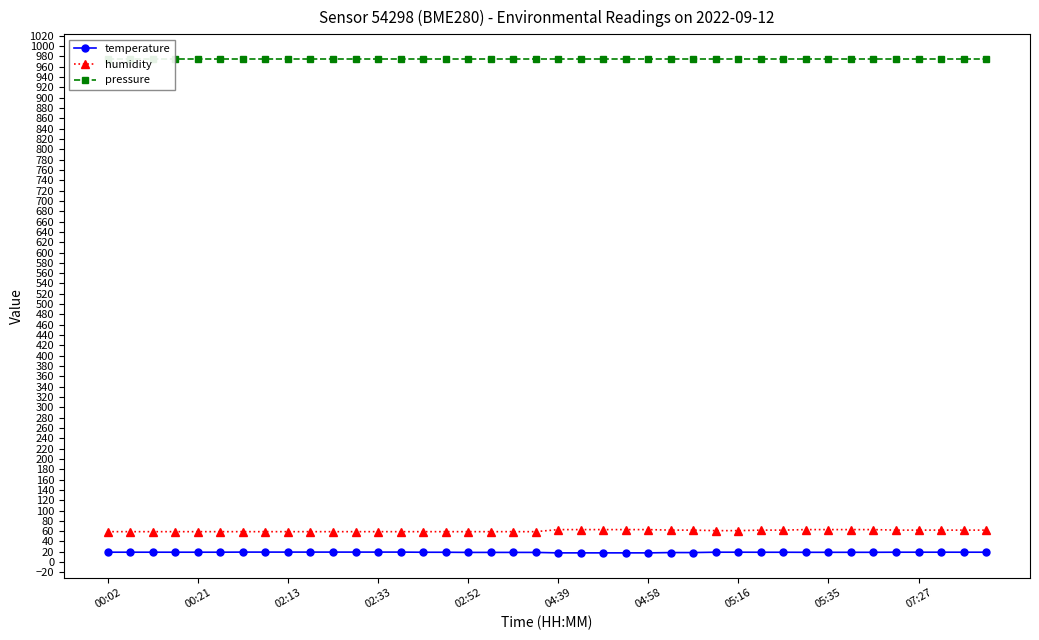

Rank the series by their maximum value, from highest to lowest.

pressure, humidity, temperature